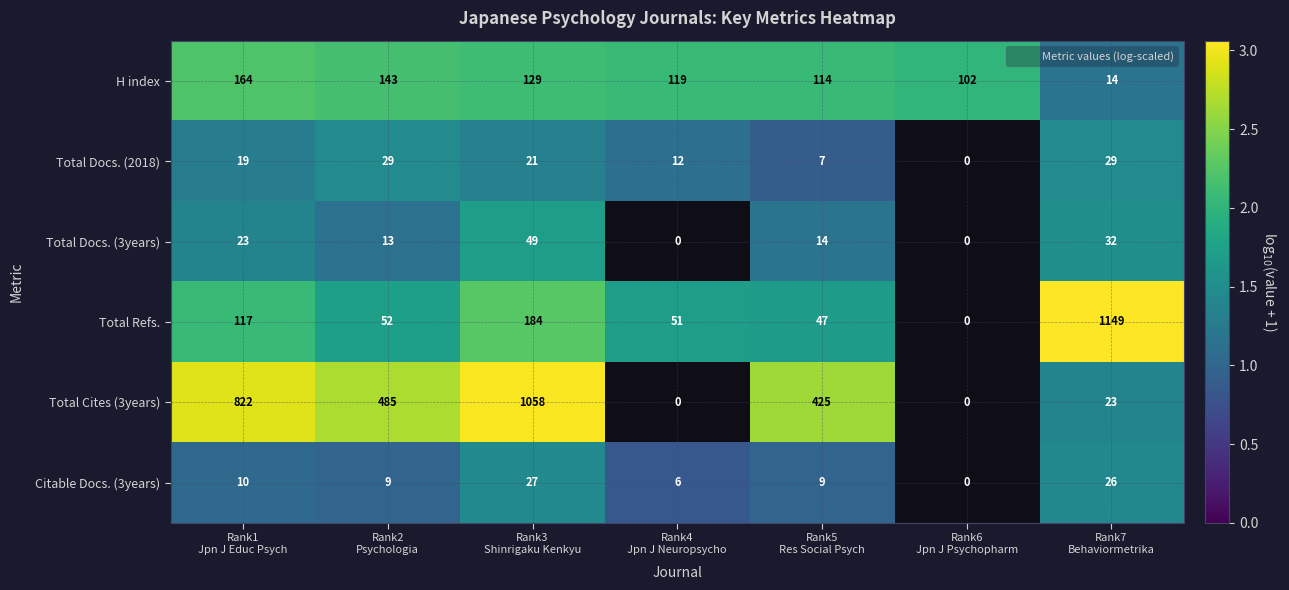

Rank the series by their maximum value, from lowest to highest.

Citable Docs. (3years), Total Docs. (2018), Total Docs. (3years), H index, Total Cites (3years), Total Refs.